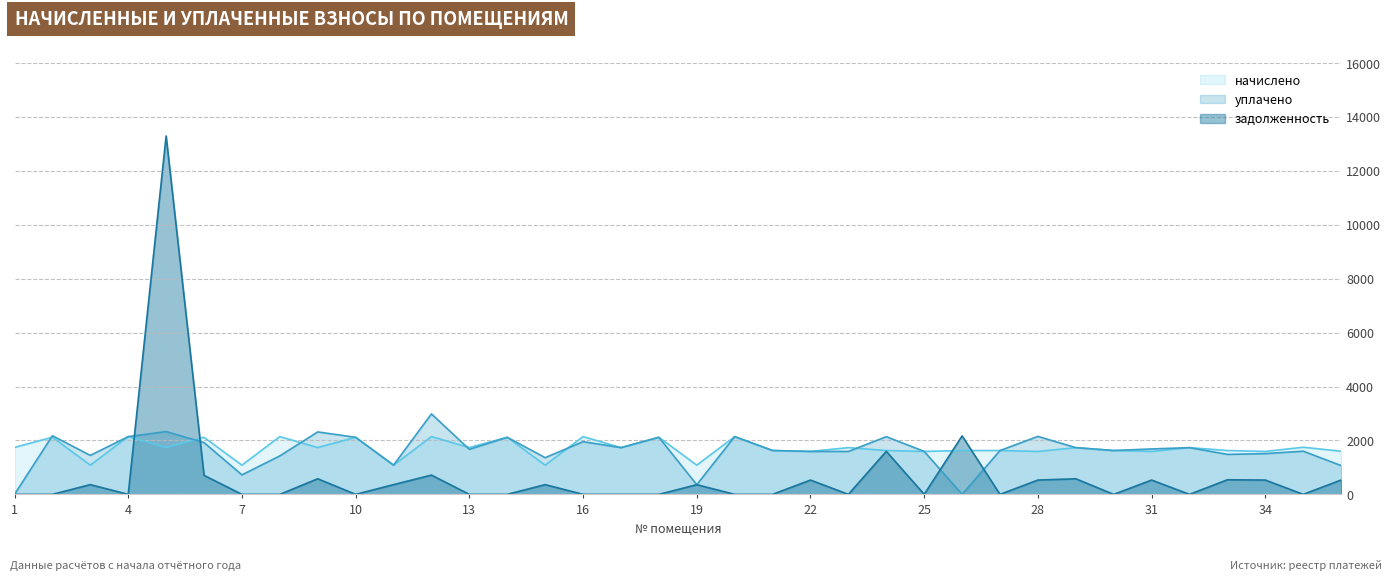

Reading left to right, transcribe all the data shown in this chart.

начислено: 1740.3	2120.0	1084.0	2142.2	1736.6	2116.3	1084.0	2142.2	1736.6	2116.3	1084.0	2142.2	1736.6	2116.3	1084.0	2142.2	1732.9	2116.3	1084.0	2142.2	1626.0	1592.8	1732.9	1626.0	1592.8	1626.0	1626.0	1592.8	1732.9	1626.0	1592.8	1732.9	1626.0	1592.8	1747.7	1600.2
уплачено: 0.0	2175.0	1445.3	2142.2	2329.1	1920.4	722.7	1428.1	2315.4	2116.3	1084.0	2984.7	1670.5	2116.3	1360.5	1954.2	1732.9	2116.3	358.8	2142.2	1626.0	1592.8	1591.5	2138.9	1592.8	0.0	1626.0	2149.4	1732.9	1626.0	1684.5	1732.9	1482.6	1511.6	1601.2	1066.8
задолженность: 0.0	0.0	361.3	0.0	13290.6	705.5	0.0	0.0	578.9	0.0	361.3	714.0	0.0	0.0	361.3	0.0	0.0	0.0	358.8	0.0	0.0	530.9	0.0	1596.9	0.0	2168.0	0.0	530.9	577.6	0.0	530.9	0.0	542.0	530.9	0.0	533.4